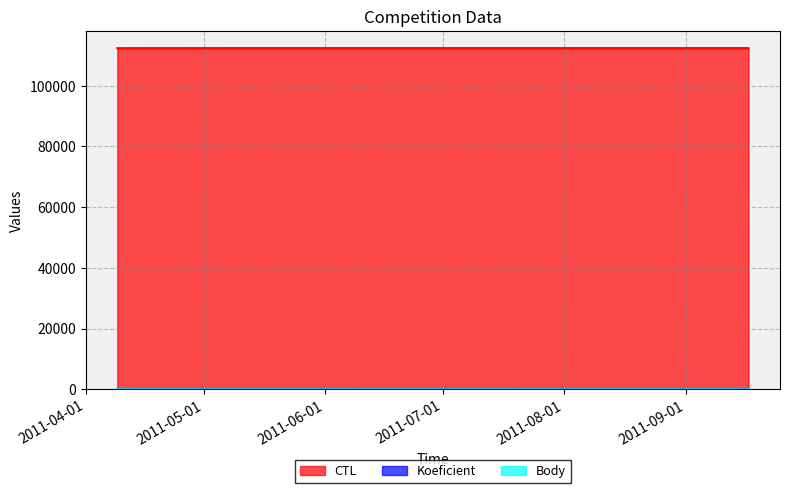

What is the label of the 1st point from the left?

2011-04-09